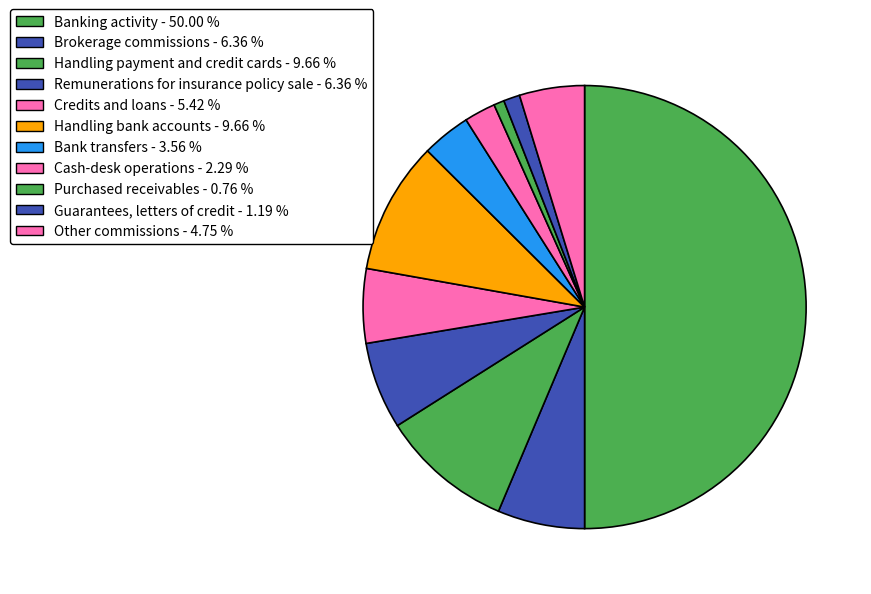

Which slice is the smallest?

Purchased receivables